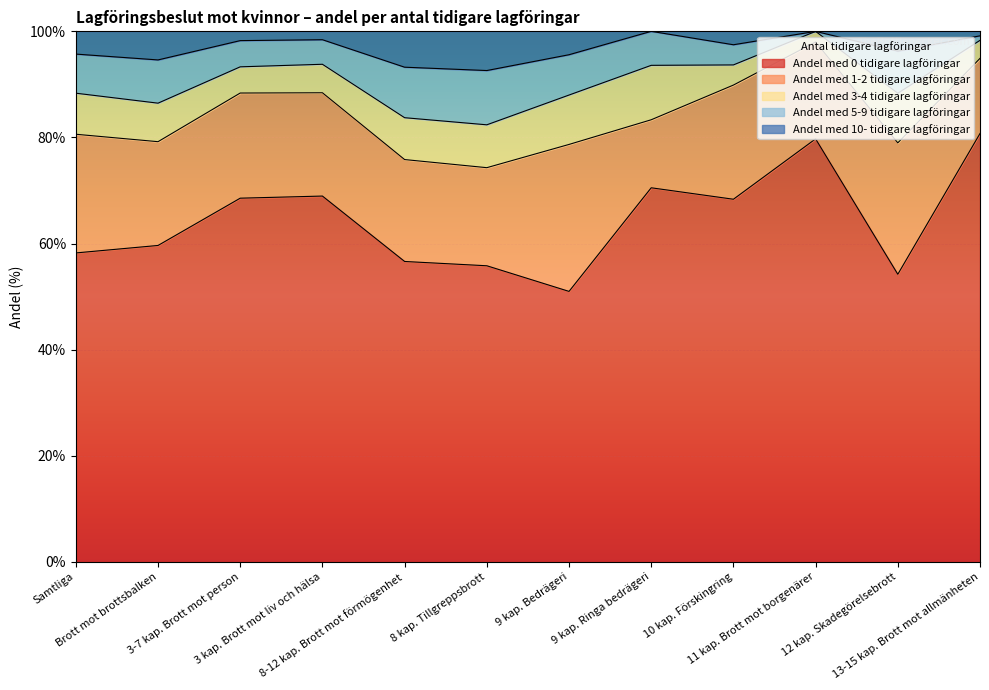

What are all the series names shown in the legend?

Andel med 0 tidigare lagföringar, Andel med 1-2 tidigare lagföringar, Andel med 3-4 tidigare lagföringar, Andel med 5-9 tidigare lagföringar, Andel med 10- tidigare lagföringar